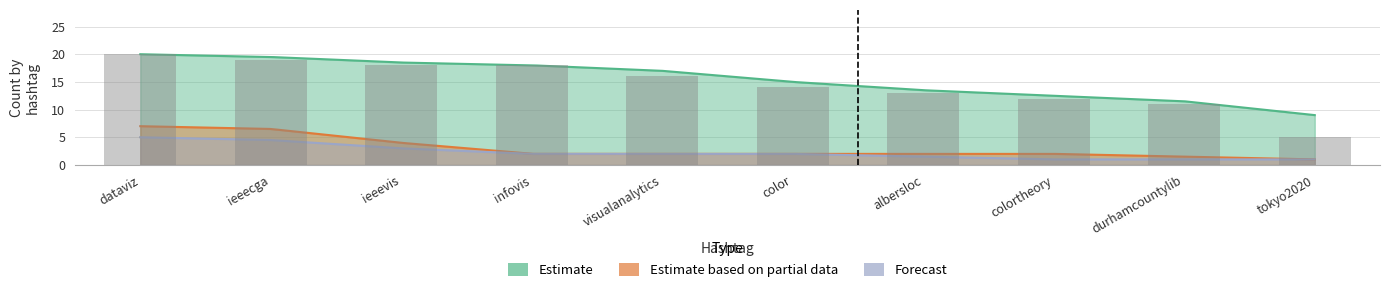

What is the value of the Estimate based on partial data bar at the 8th from the left?

2